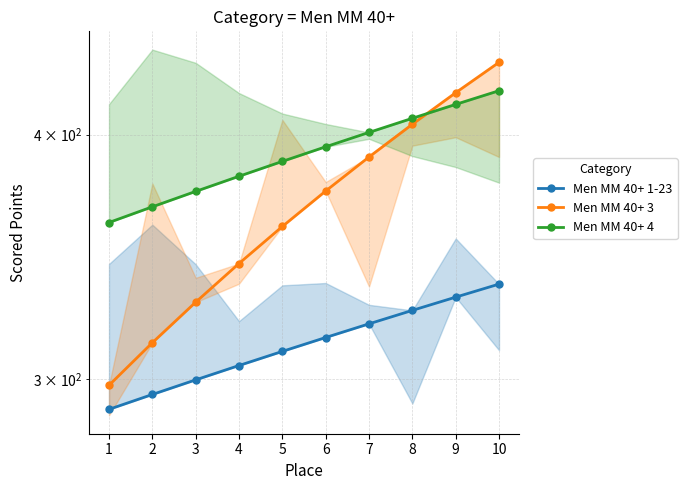

True or false: Men MM 40+ 4 and Men MM 40+ 3 cross at least once.

True